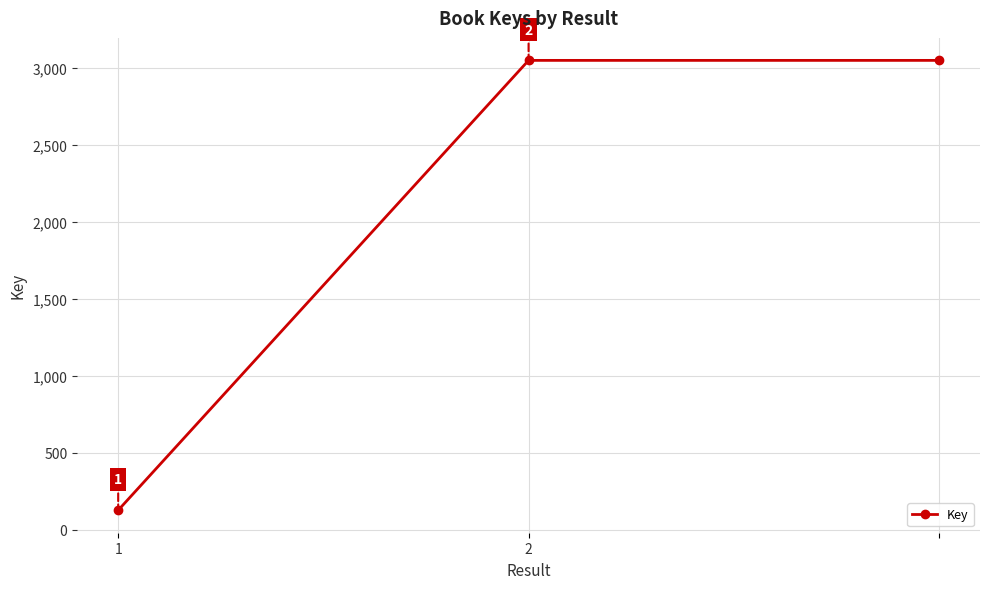

Is this an area chart (filled region under the line)?

No